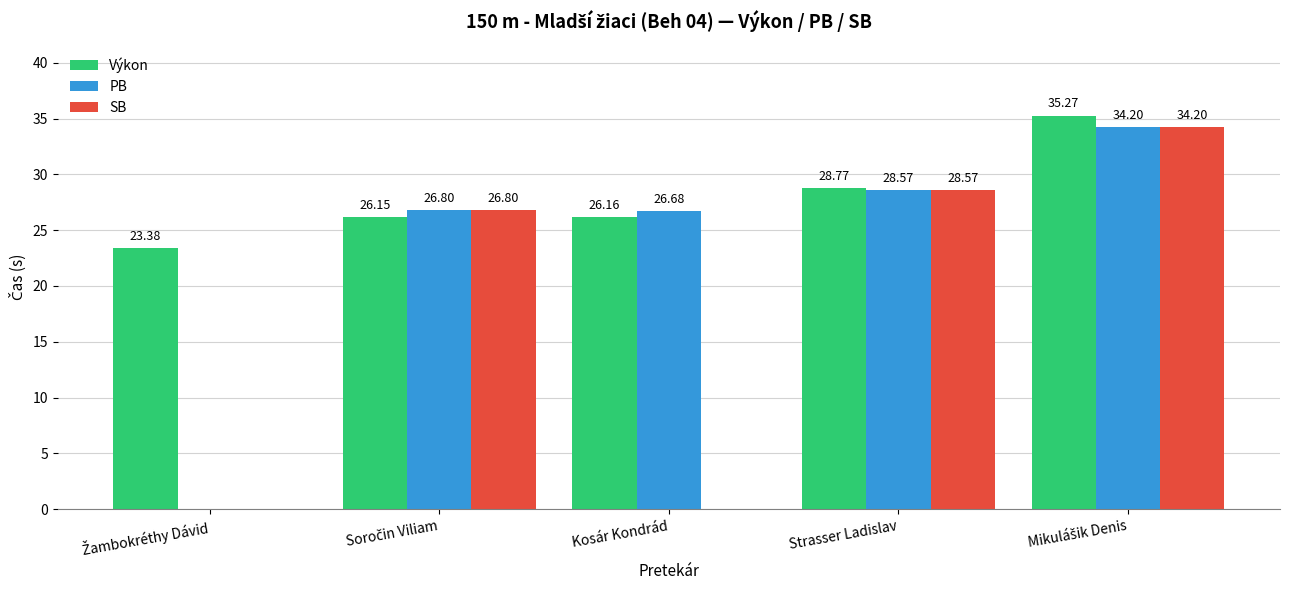

What is the greatest value displayed?

35.3